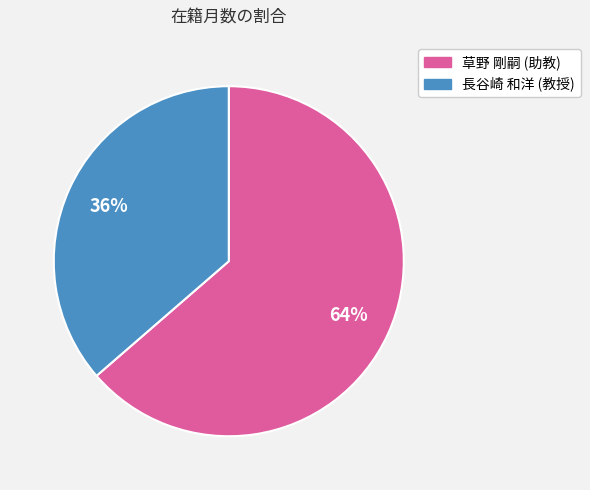

Is there any slice that represents more than half of the pie?

Yes